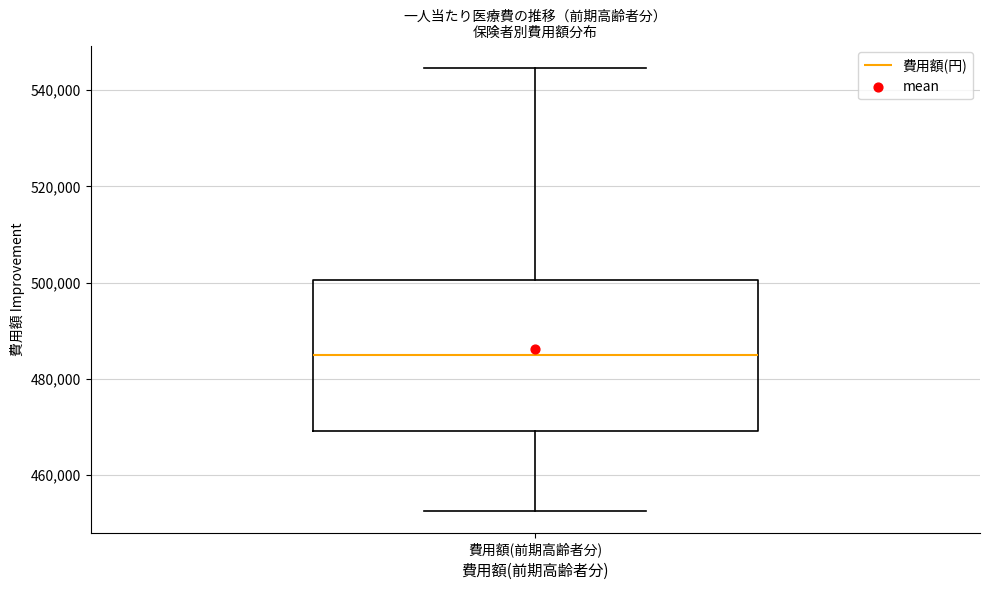

Read this box plot against the y-axis: the position of the median line, the range covered by the box, and the ends of both whiskers. The values are not printed on the chart, so give them approximately, as read against the axis.

median 486000, box 470000 to 500000, whiskers 452000 to 544000